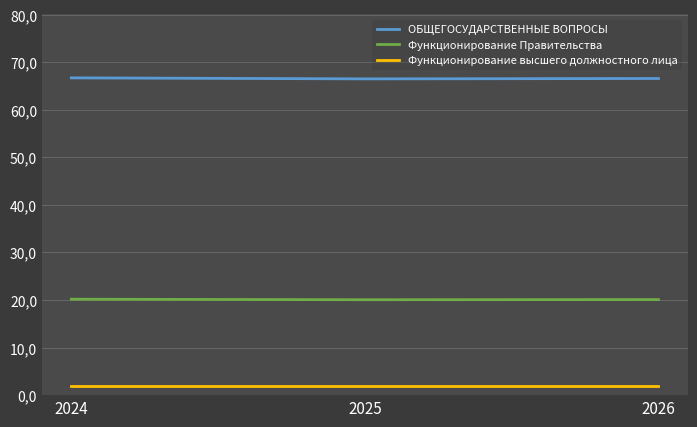

What are all the series names shown in the legend?

ОБЩЕГОСУДАРСТВЕННЫЕ ВОПРОСЫ, Функционирование Правительства, Функционирование высшего должностного лица